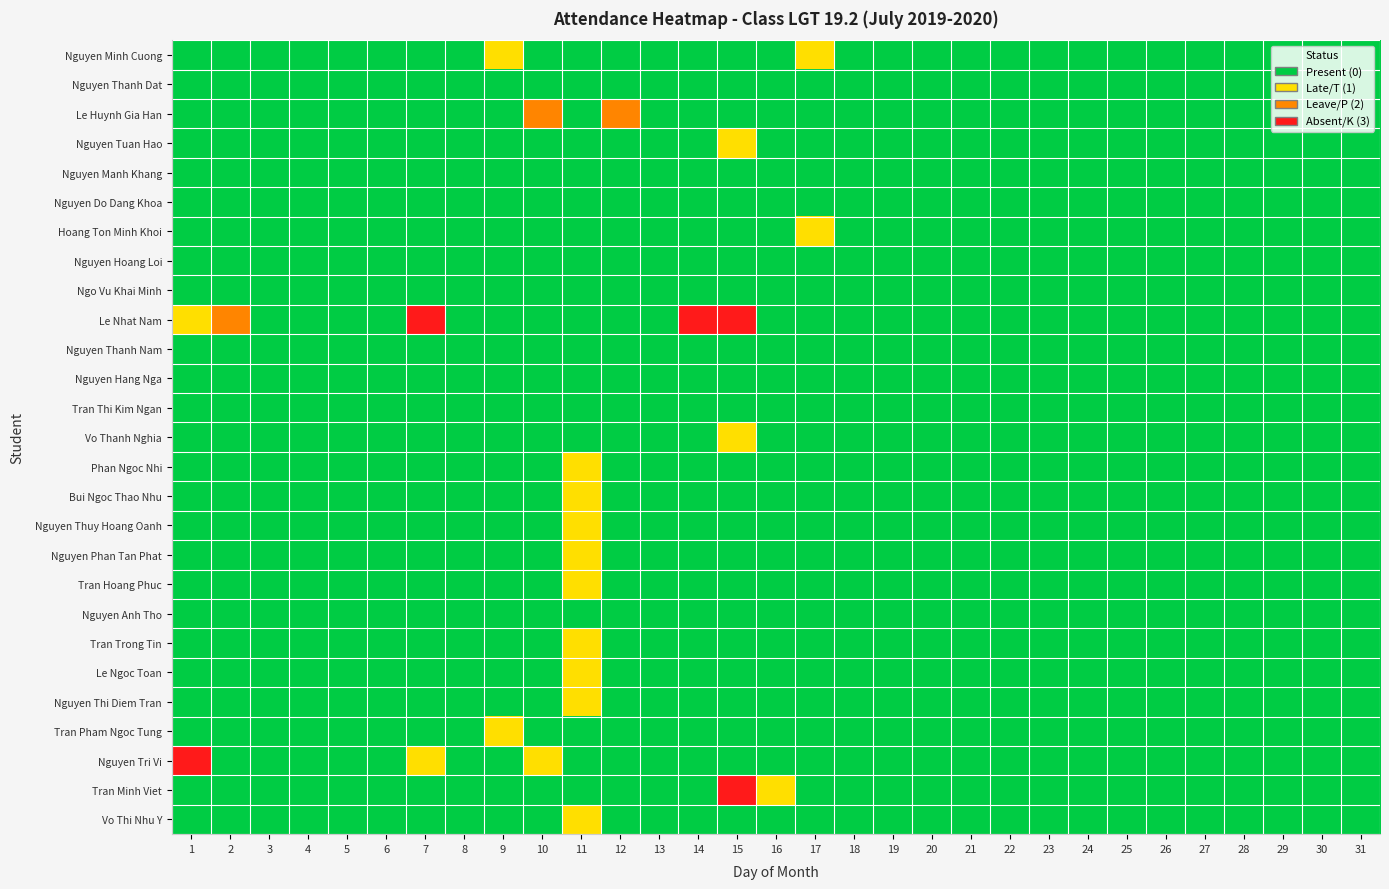

Which has a higher value, 22 or 1?

22